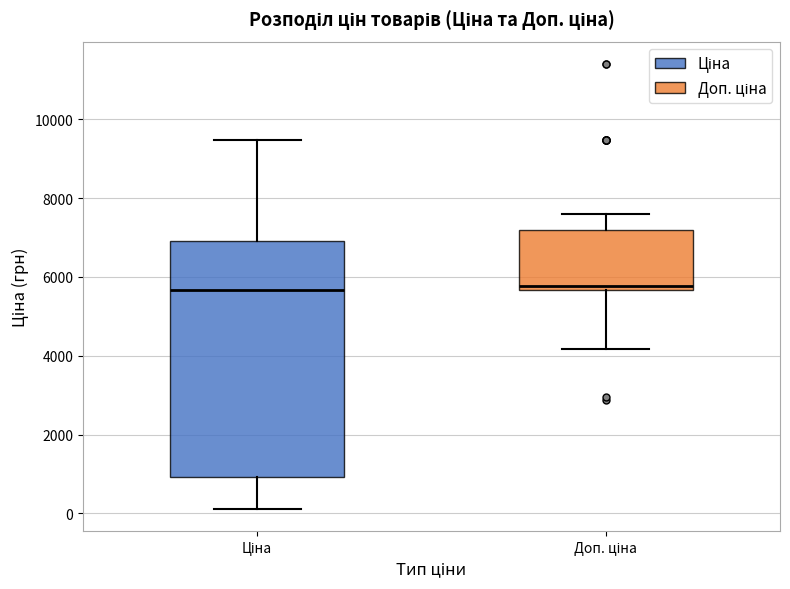

Reading left to right, read every box against the y-axis: the position of its median line, the range the box covers, and the ends of its whiskers. The values are not printed on the chart, so give them approximately, as read against the axis.

Ціна: median 5600, box 1000 to 7000, whiskers 200 to 9400
Доп. ціна: median 5800, box 5600 to 7200, whiskers 4200 to 7600